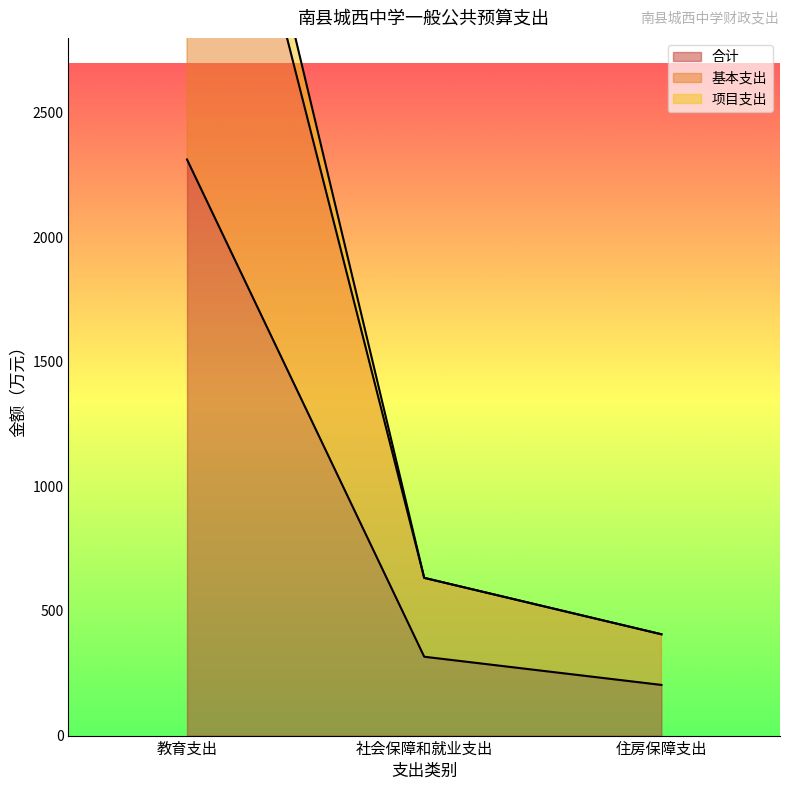

The 基本支出 series shows 1921.6 at 教育支出. True or false?

False